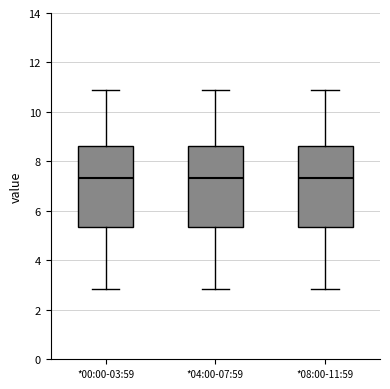

Where does the lower whisker of the box for *04:00-07:59 end on the y-axis? The values are not printed on the chart, so give them approximately, as read against the axis.

2.8